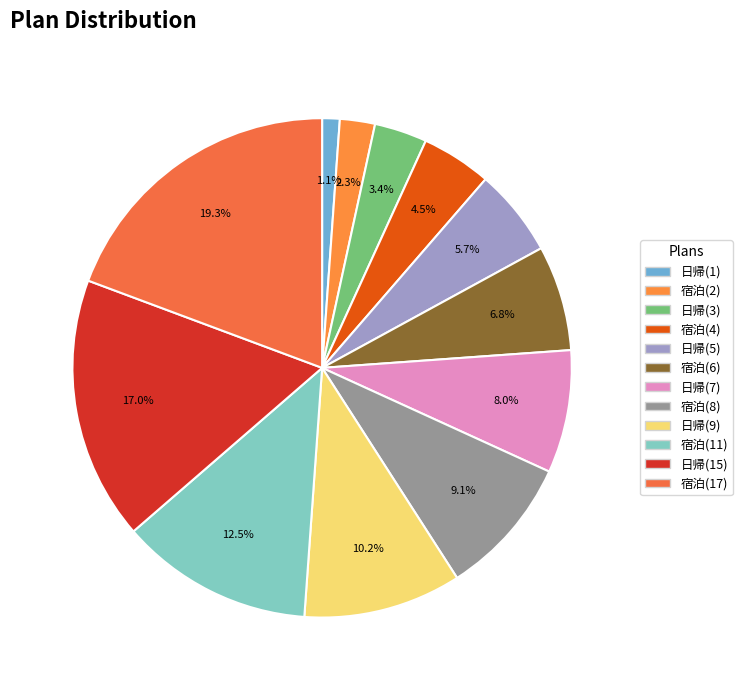

How many segments does this pie chart have?

12